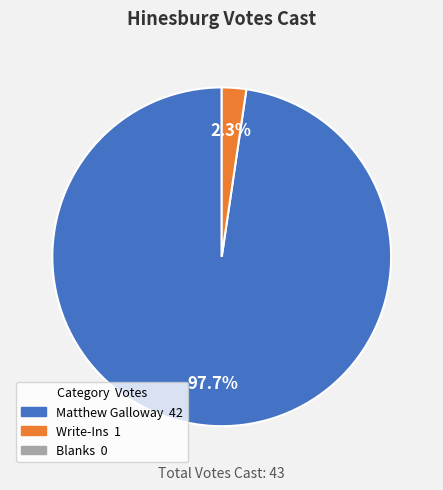

How many segments does this pie chart have?

2